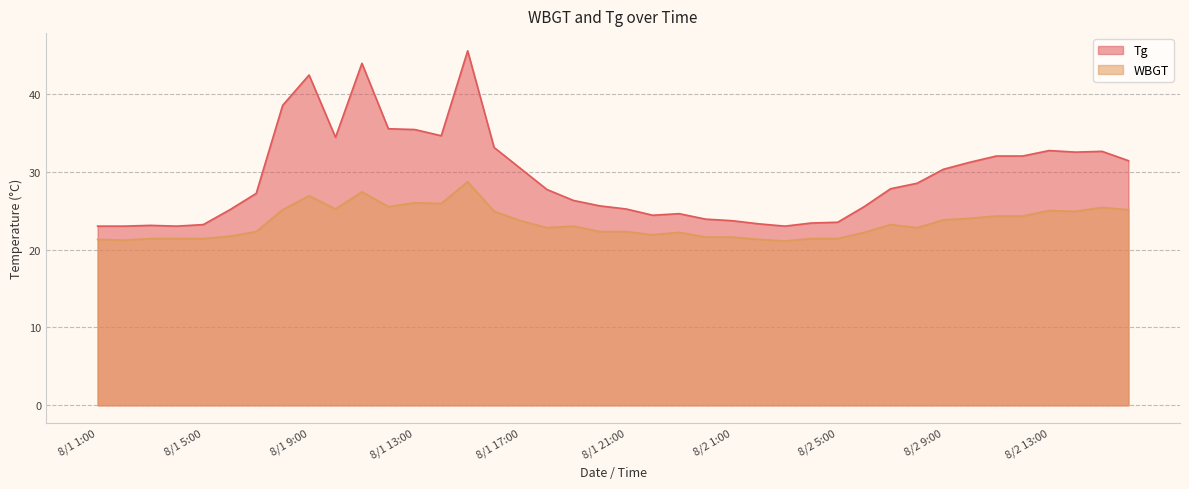

How many interior local peaks does the Tg series have?

7